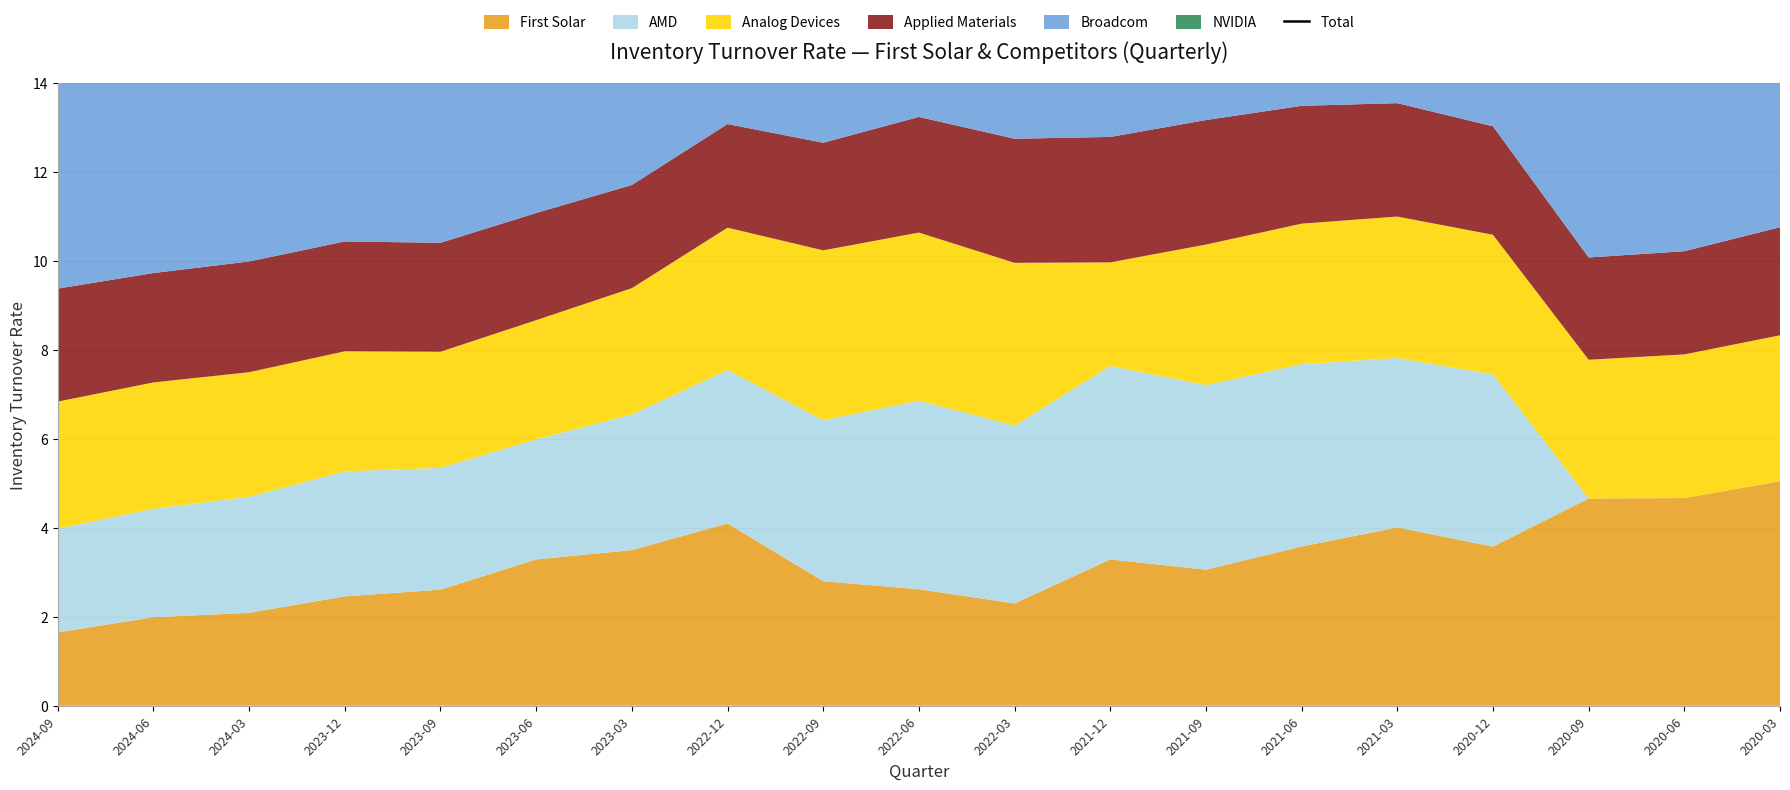

How many interior local valleys (lower than both neighbors) does the data have?

4